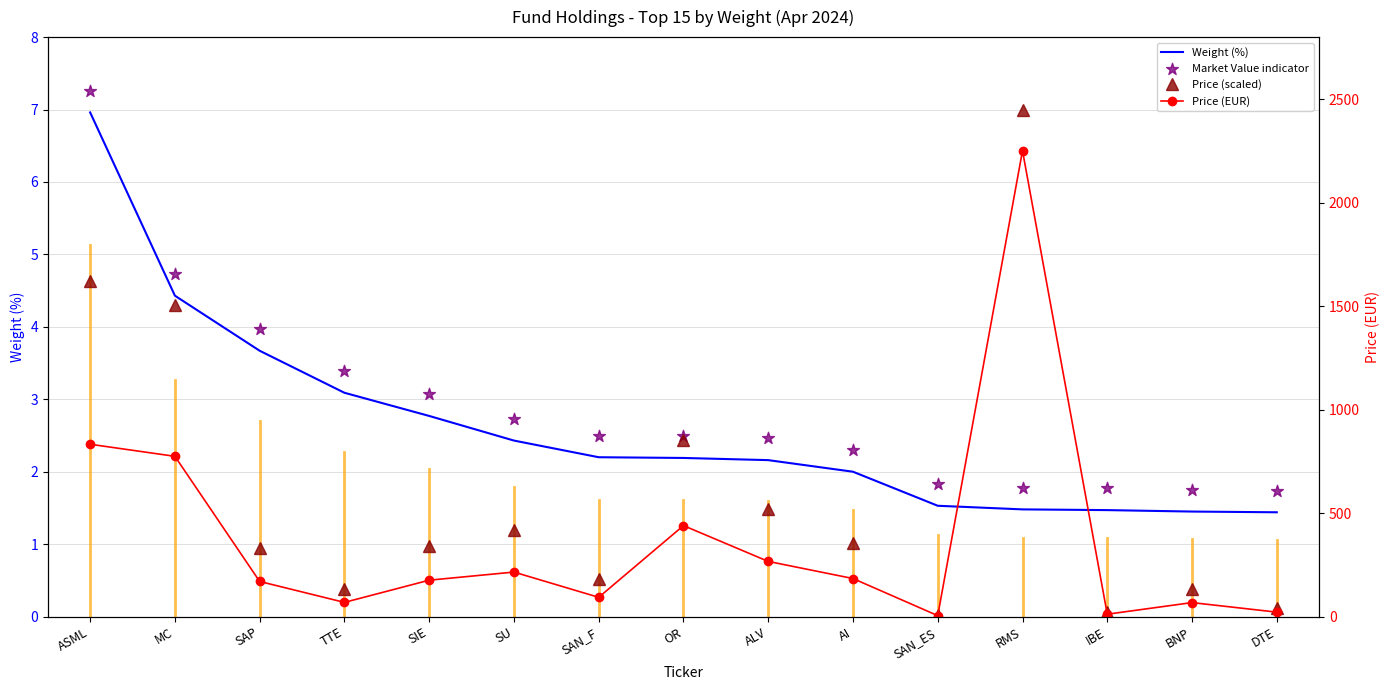

Which series has the largest Y range (max minus min)?

Price (EUR)